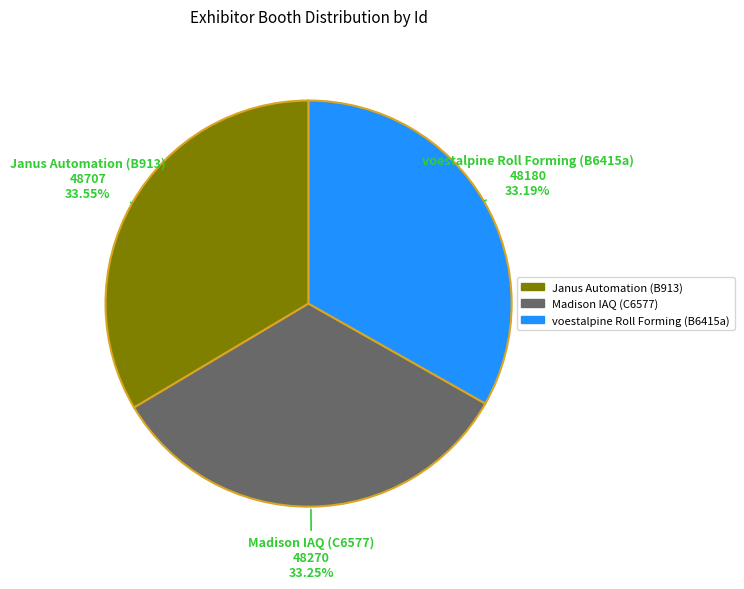

Is there any slice that represents more than half of the pie?

No